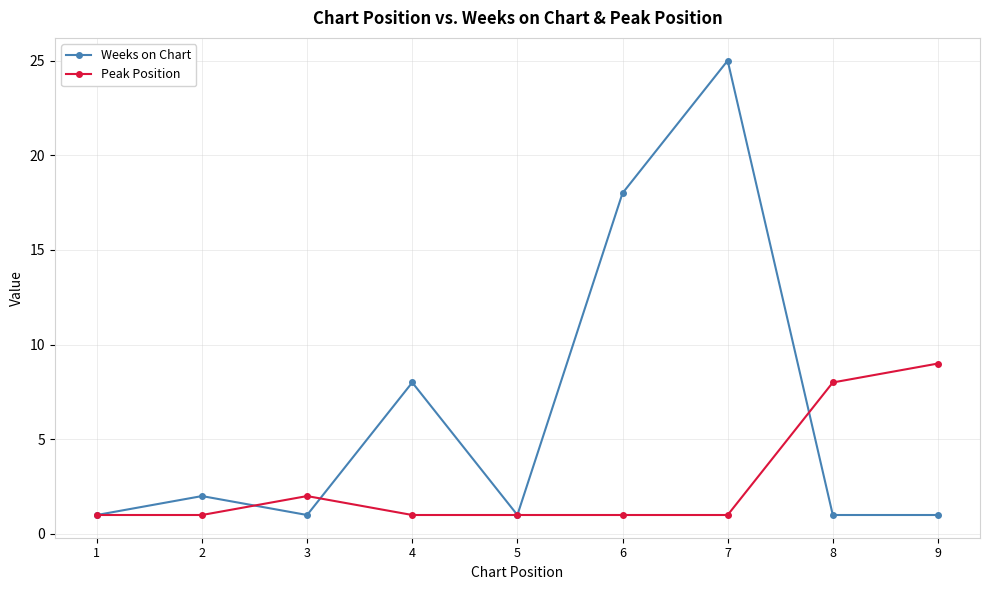

What is the difference between the second highest and second lowest values in the Weeks on Chart series?

17